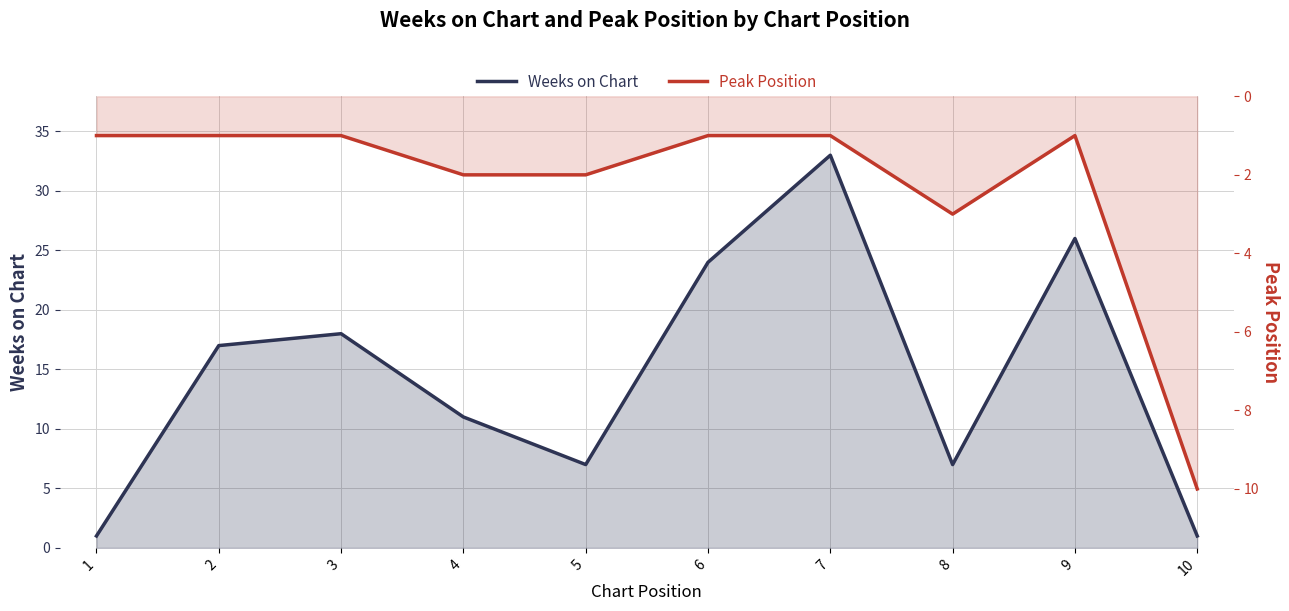

True or false: Weeks on Chart and Peak Position intersect in this chart.

True